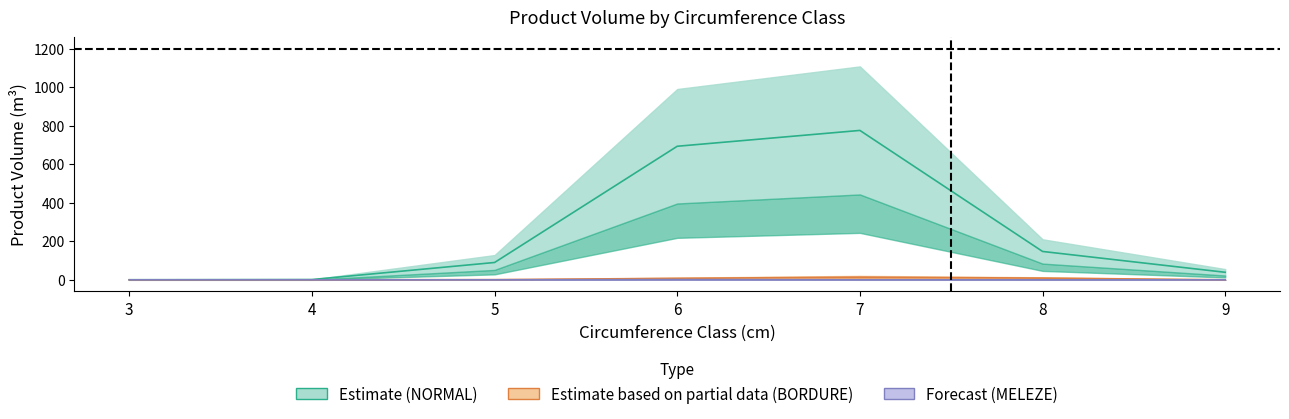

Which has a higher value, 5 or 8?

8